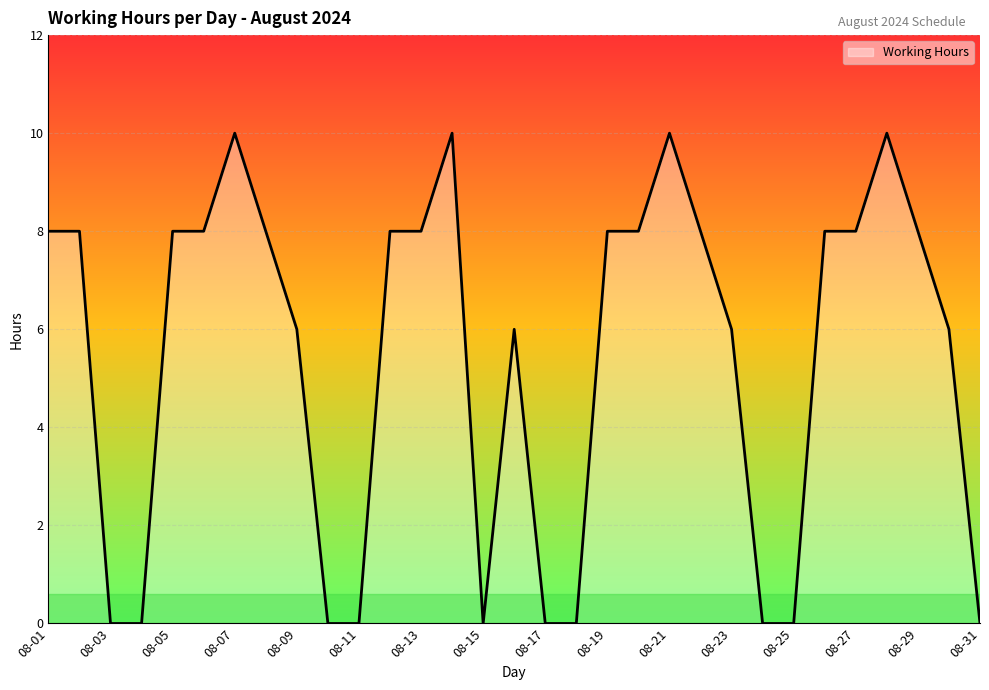

Count the values in the range 0 to 8.

27